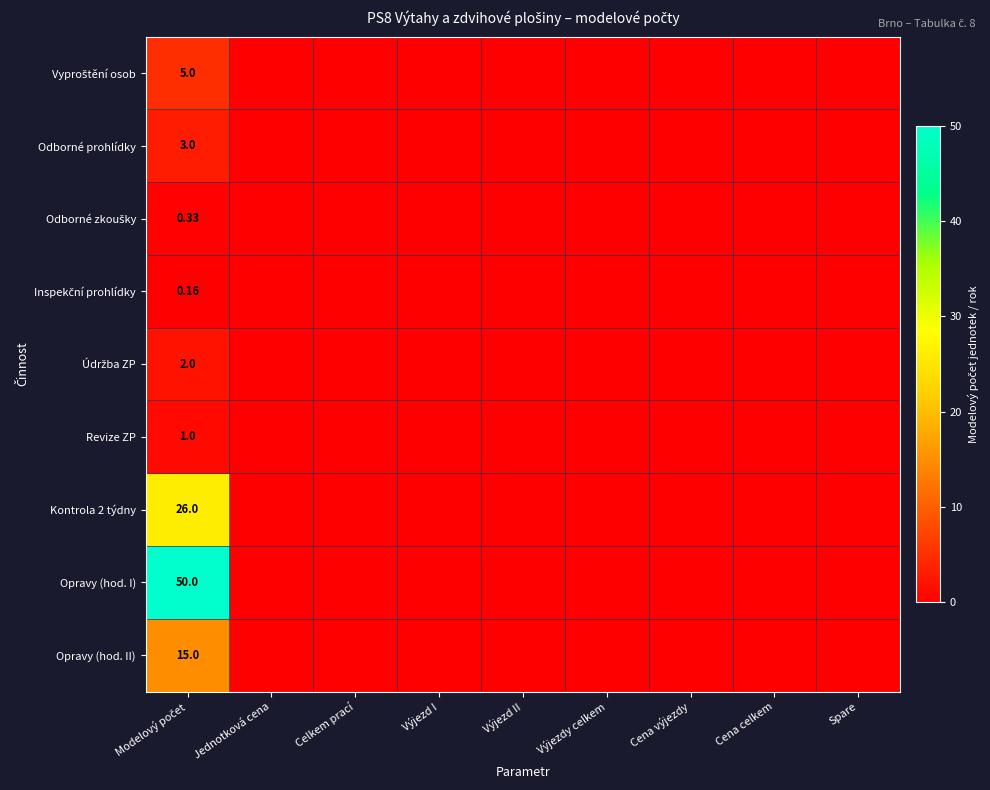

Count the Údržba ZP values in the range 0 to 1.

8